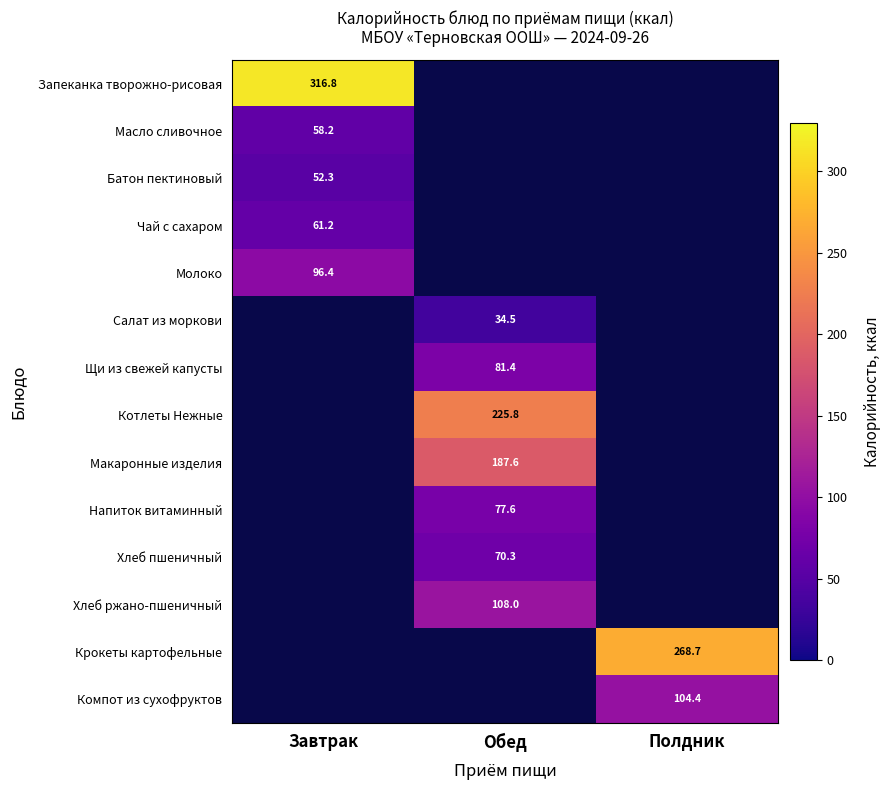

Where does the Щи из свежей капусты series first go above 81?

Обед